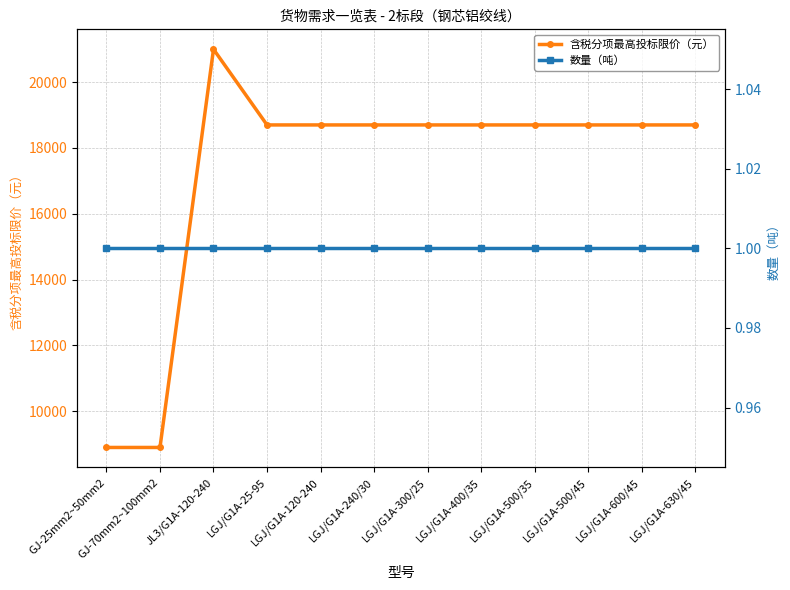

True or false: 含税分项最高投标限价（元） and 数量（吨） cross at least once.

False